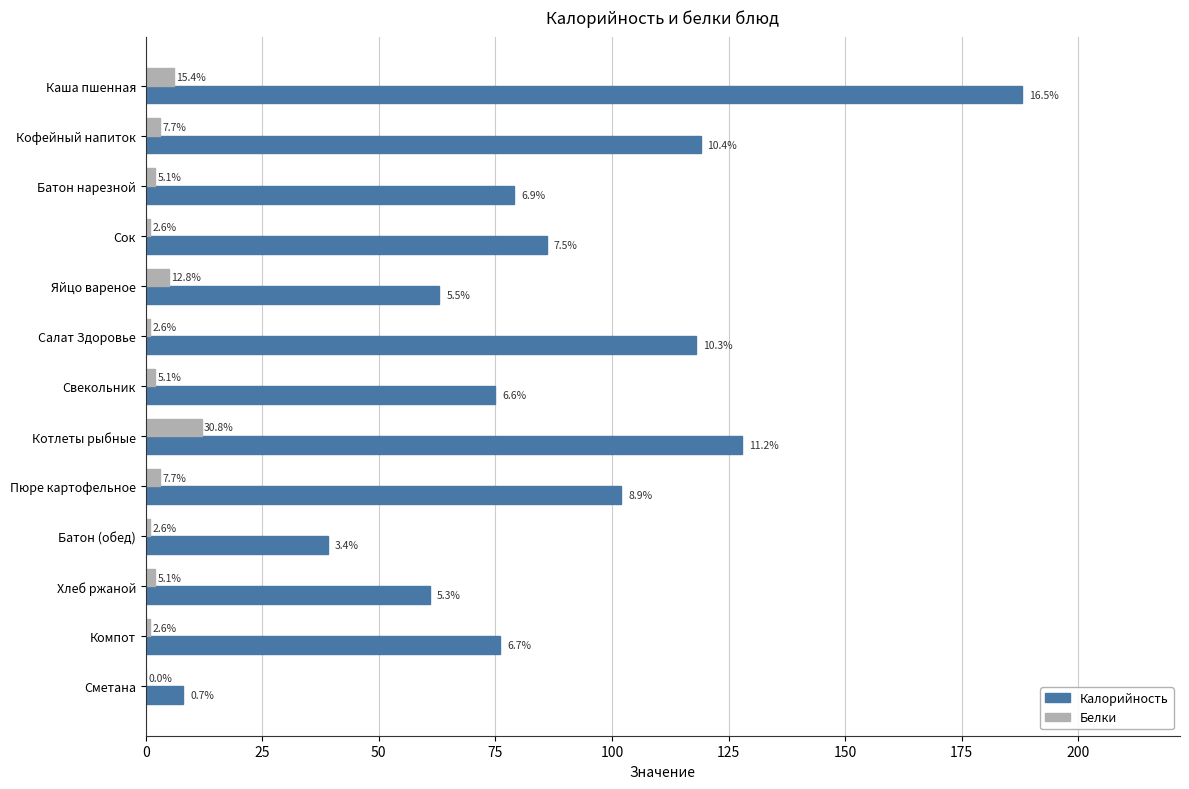

What is the value of the Белки bar at the 5th from the left?

5